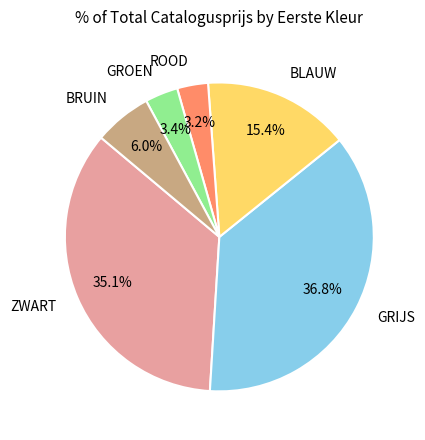

Does any single category account for the majority?

No